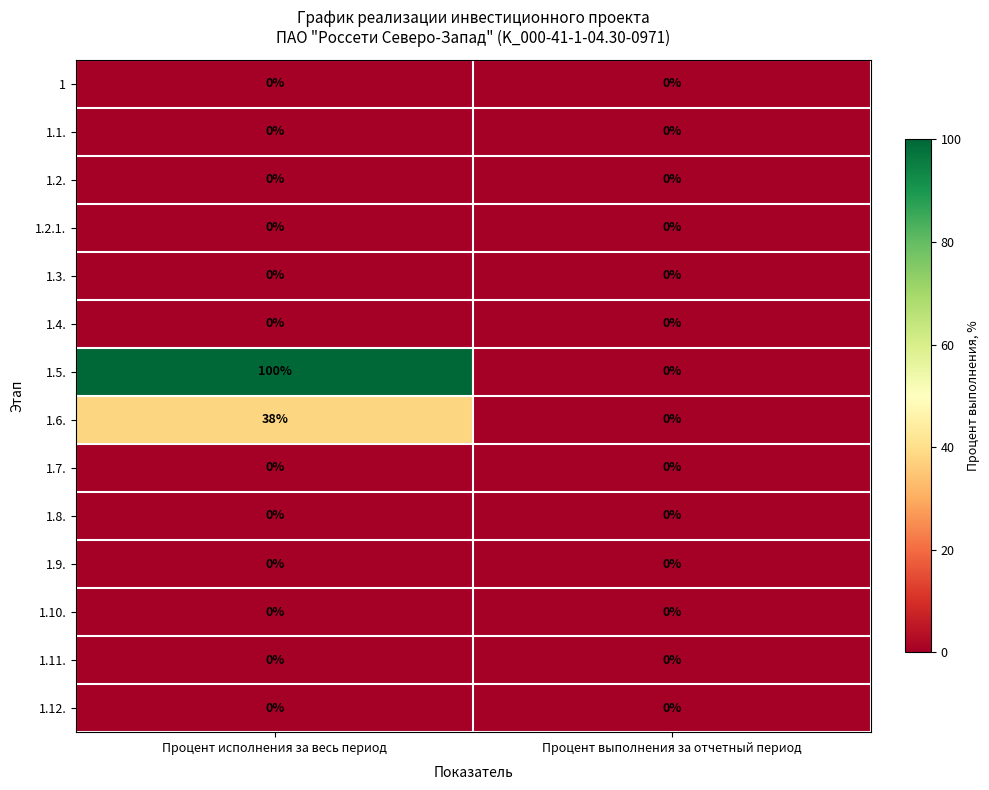

What is the maximum value shown in the chart?

100